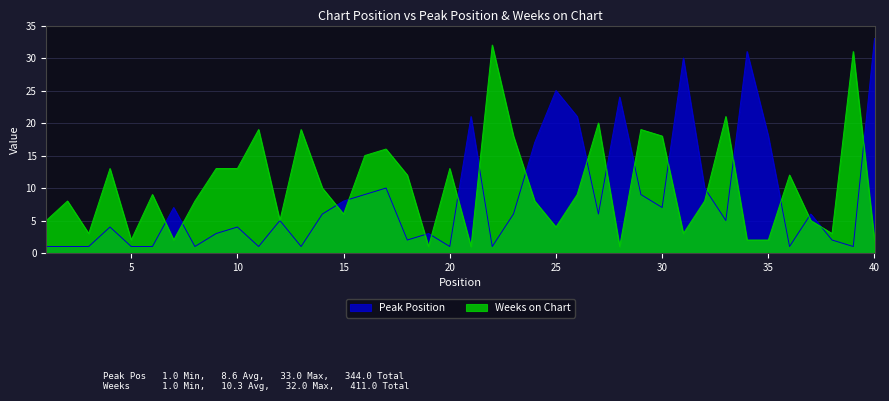

How many lines are shown in the chart?

2